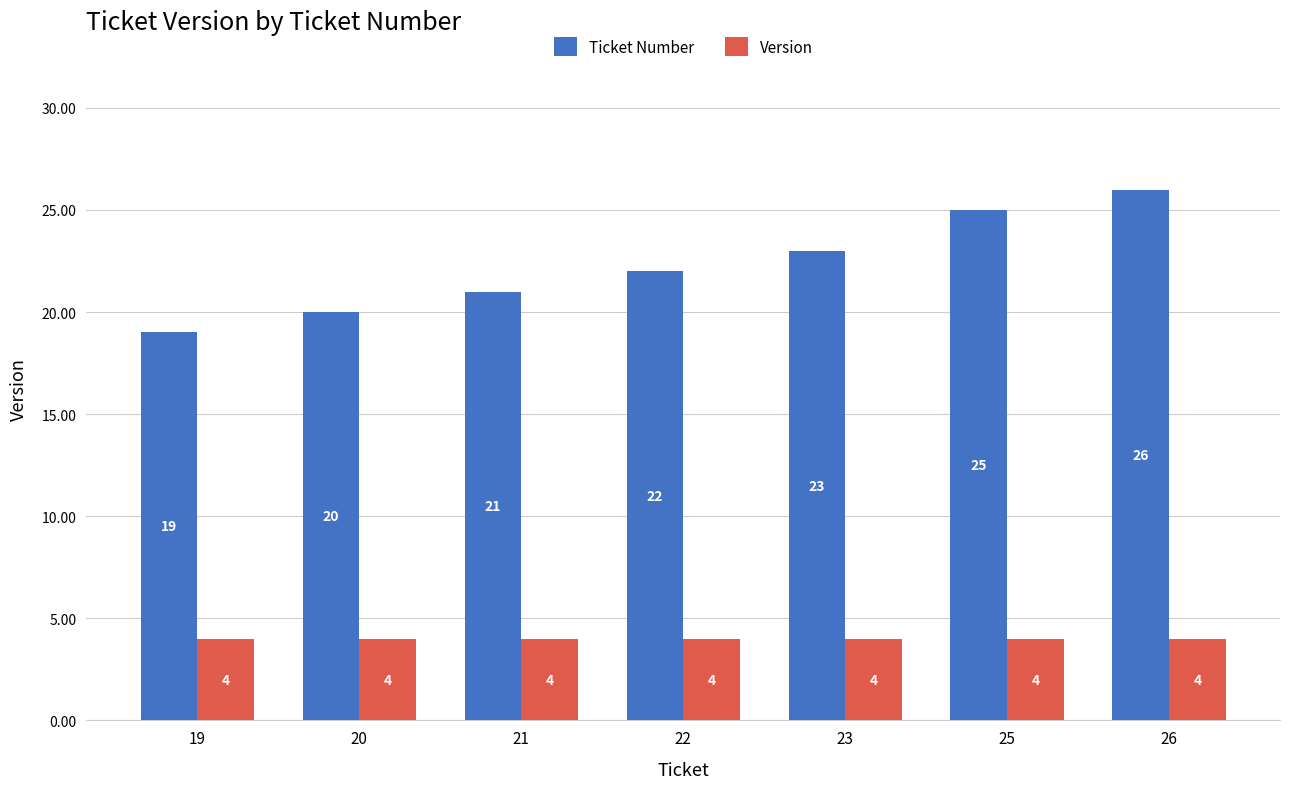

What is the value of the Ticket Number bar at the 7th from the left?

26